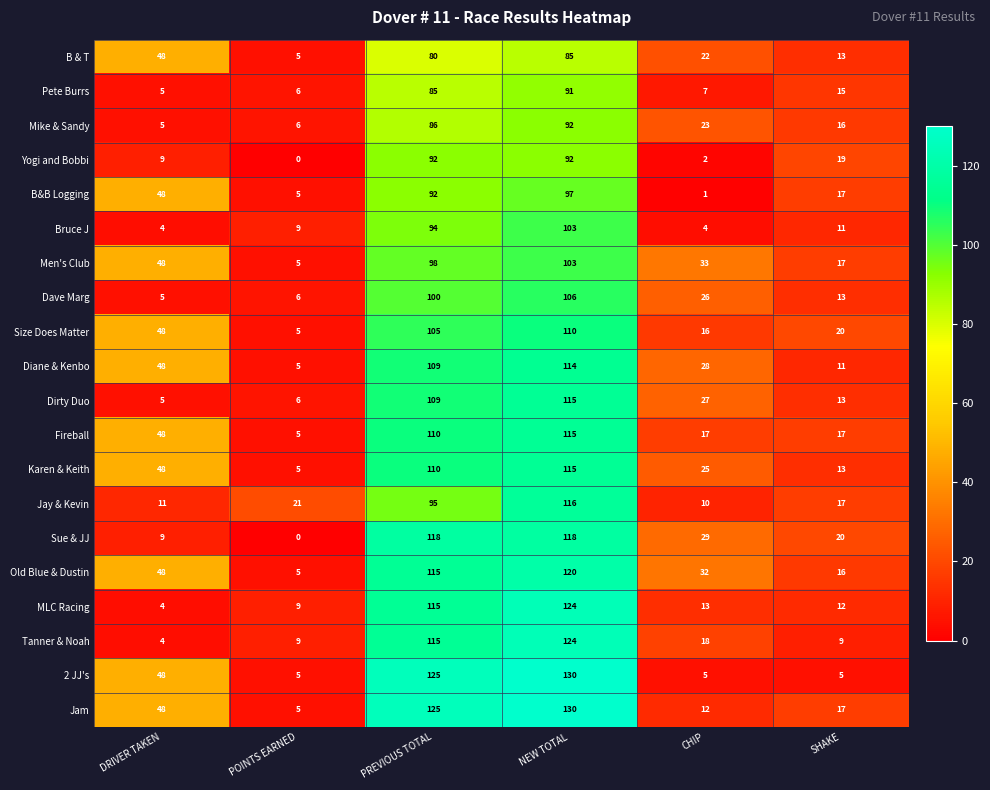

What is the difference between the maximum and minimum values in the Old Blue & Dustin series?

115